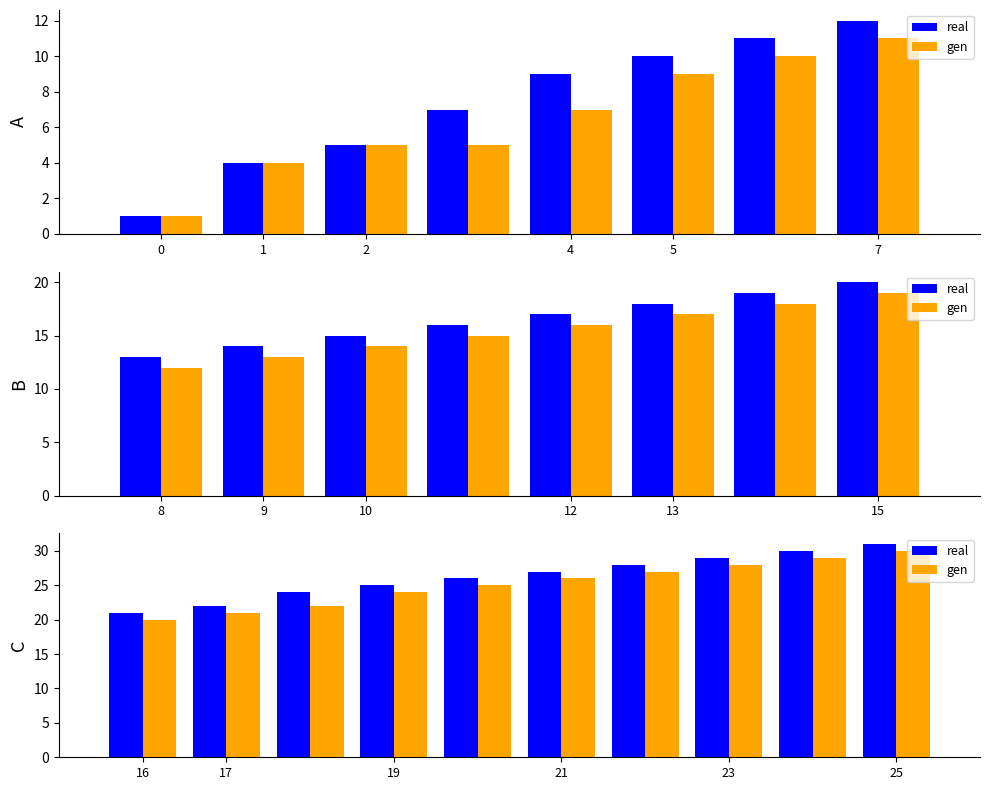

Count the real values in the range 24 to 29.

6